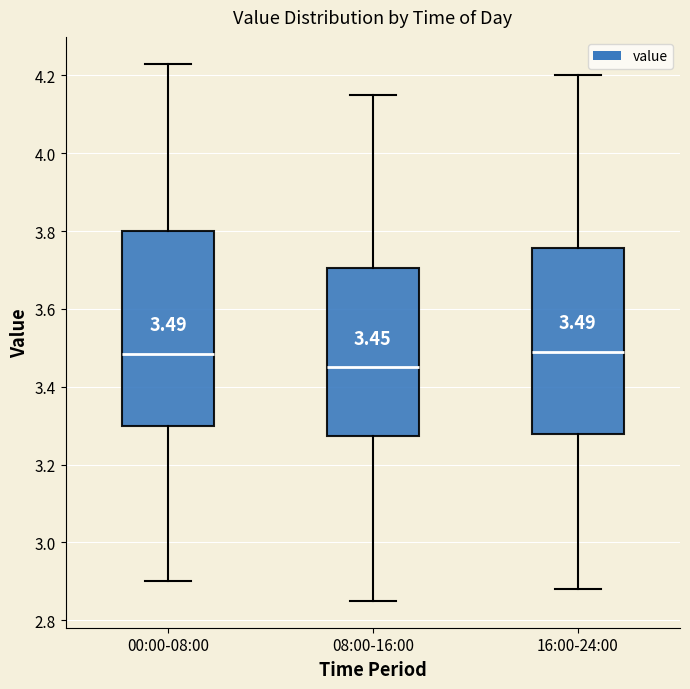

Which box is the tallest, from its lower edge to its upper edge?

00:00-08:00